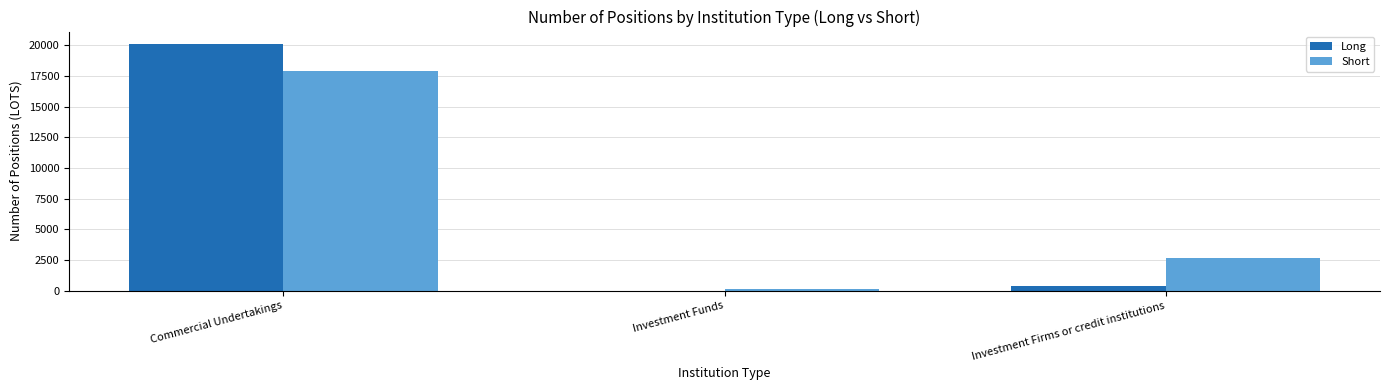

Which series changed the most between Commercial Undertakings and Investment Funds?

Long